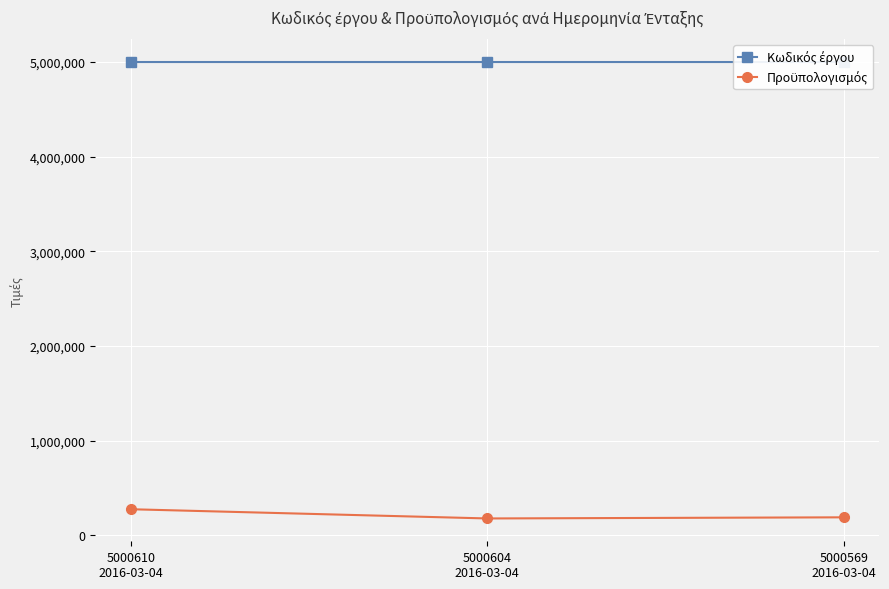

Which series has the largest range (max minus min)?

Προϋπολογισμός